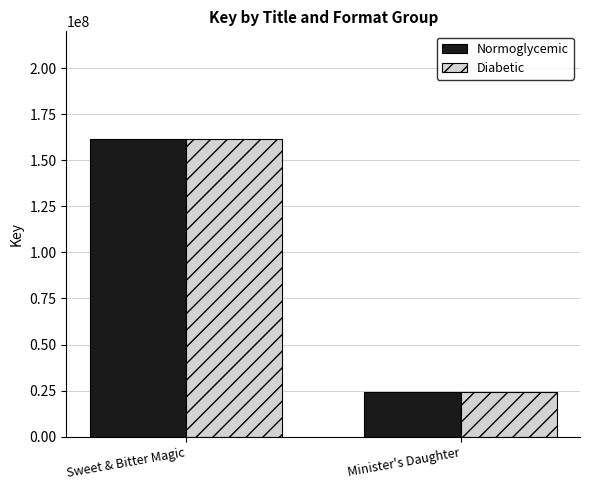

What is the label of the 2nd bar from the right?

Sweet & Bitter Magic